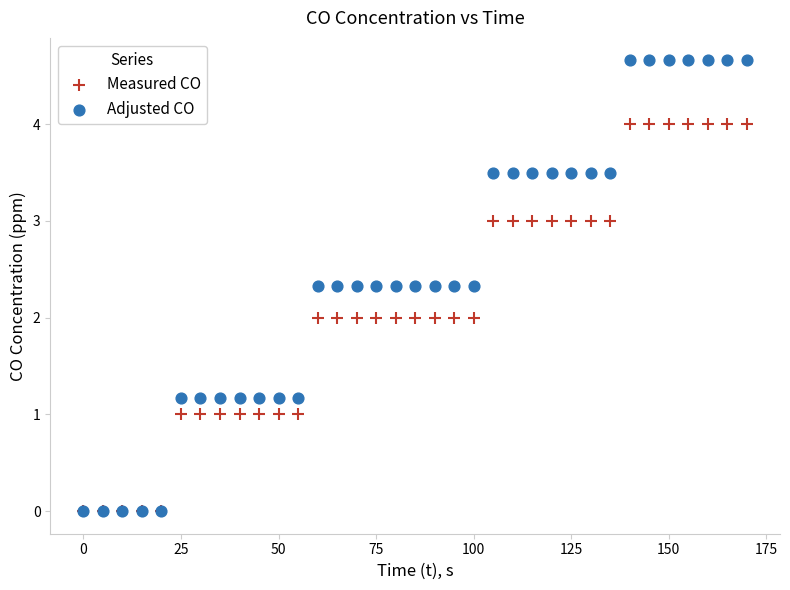

What are all the series names shown in the legend?

Measured CO, Adjusted CO